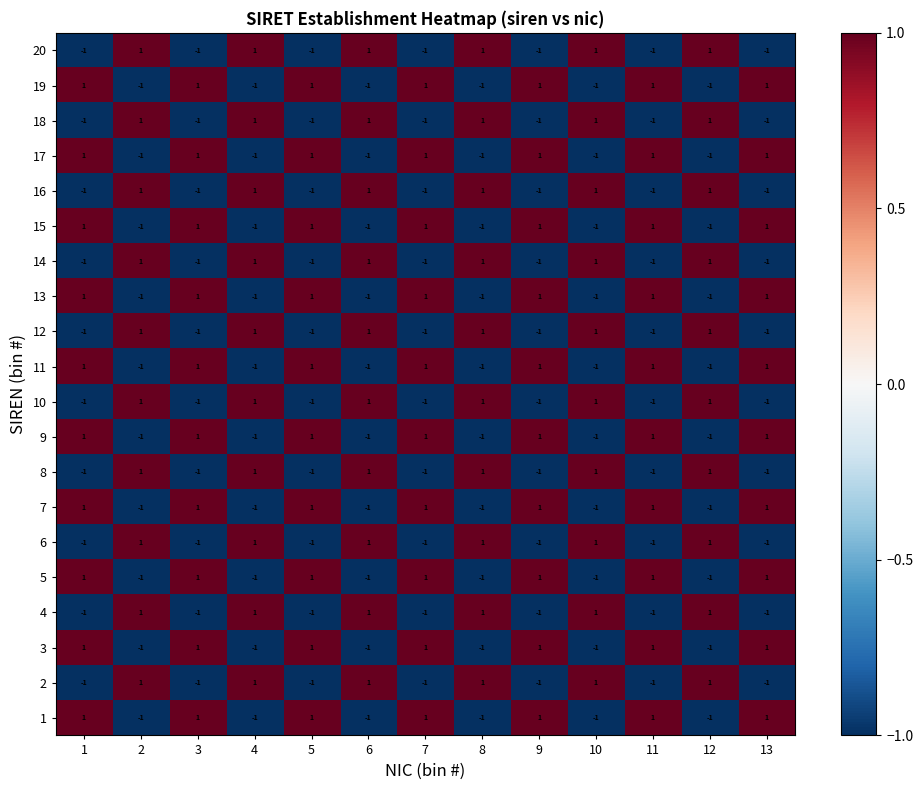

Count the 4 values in the range -1 to 1.

13